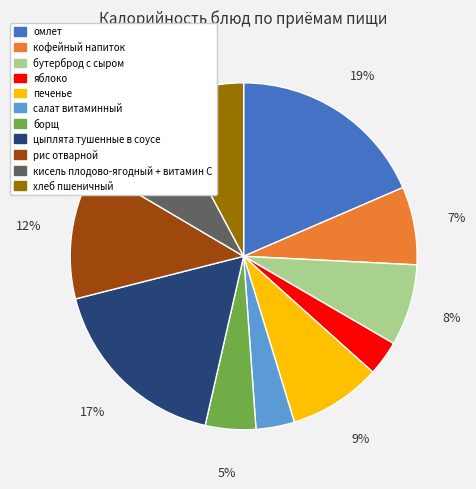

What percentage is the омлет slice, to the nearest percent?

19%